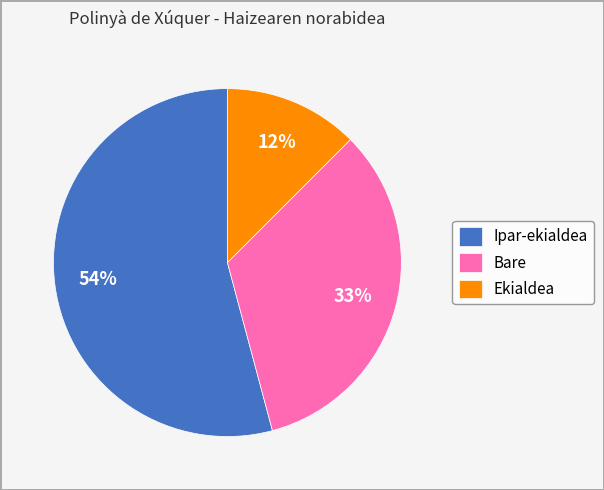

Which category accounts for the majority?

Ipar-ekialdea